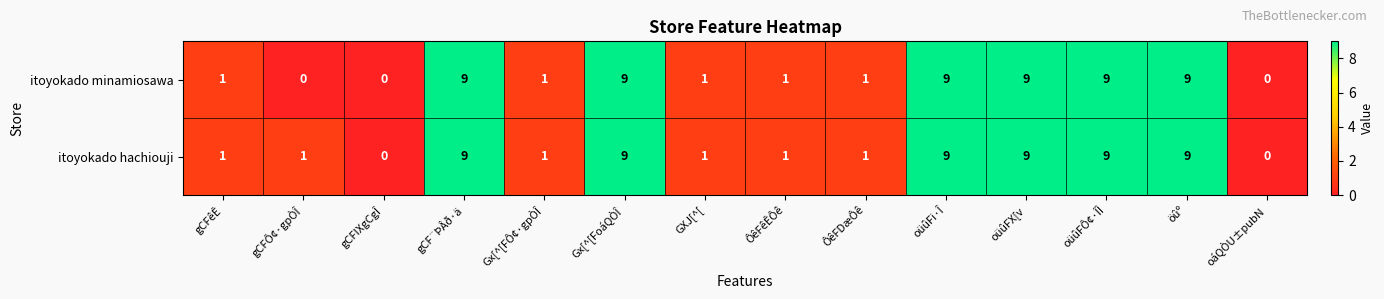

What is the greatest value displayed?

9